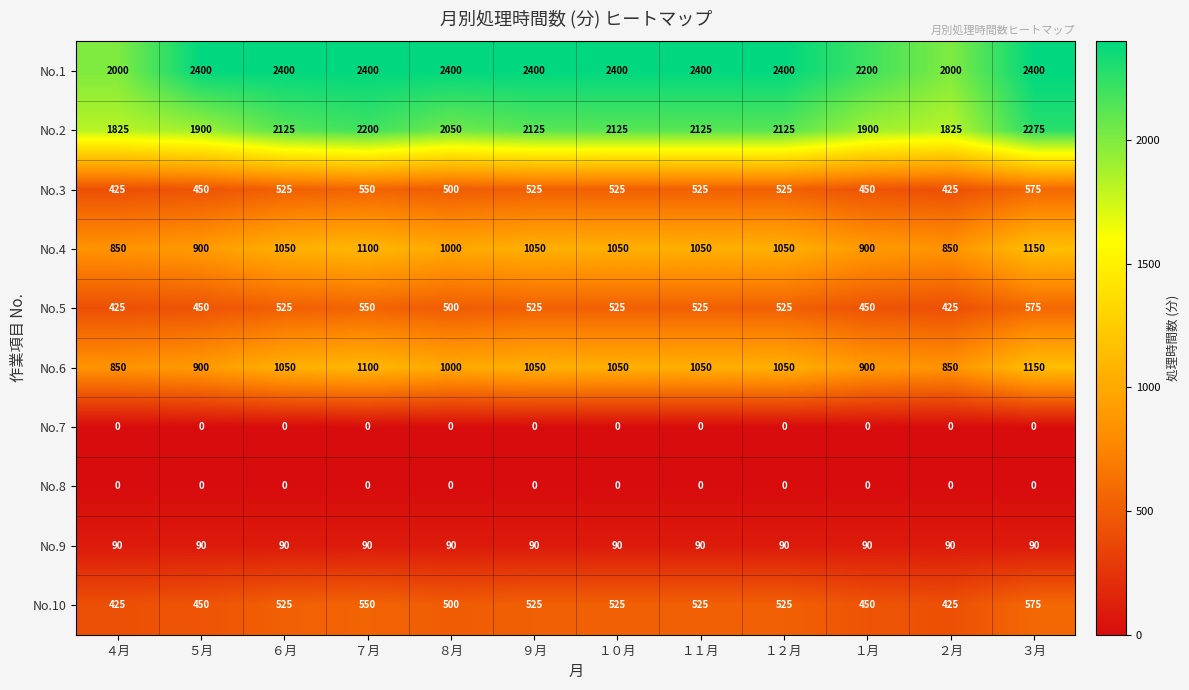

What is the difference between the maximum and minimum values in the No.6 series?

300